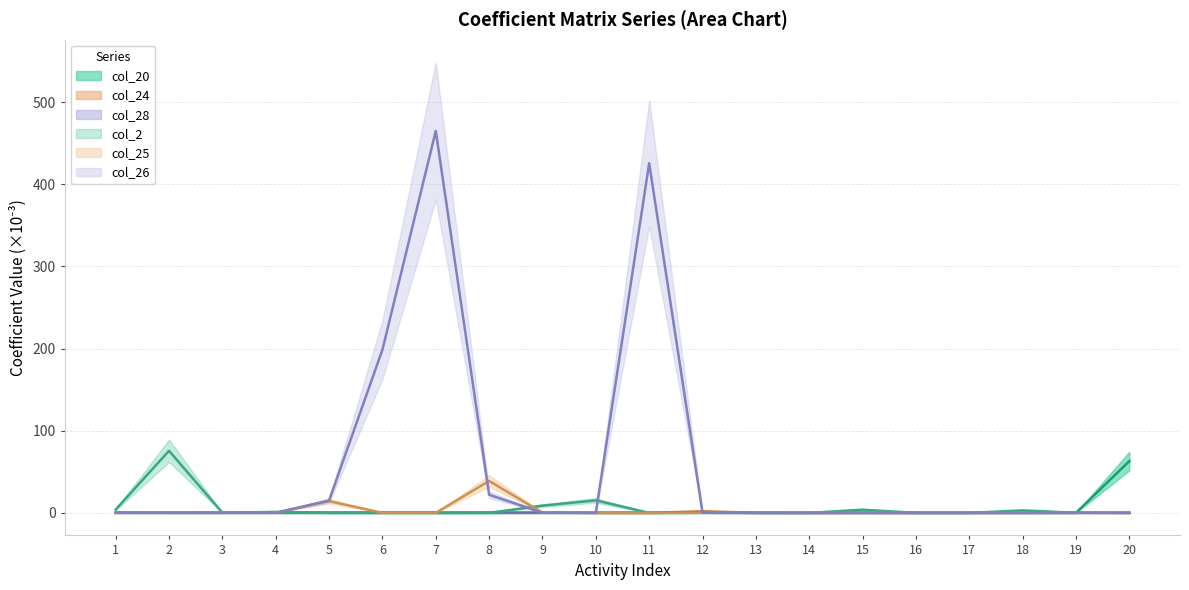

Which series changed the most between 15 and 20?

col_20